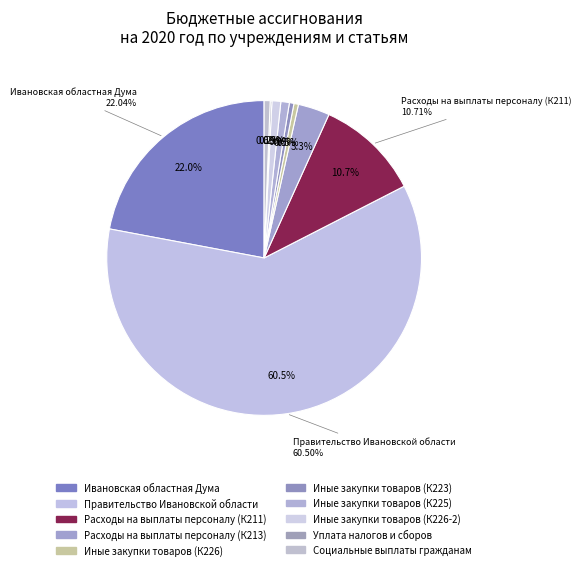

Which has a higher value, Уплата налогов и сборов or Правительство Ивановской области?

Правительство Ивановской области